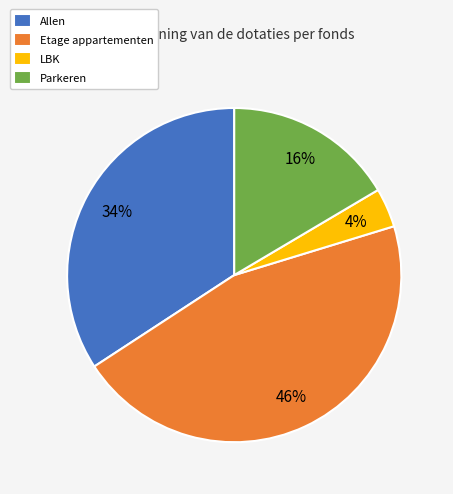

Count the number of slices in the pie.

4